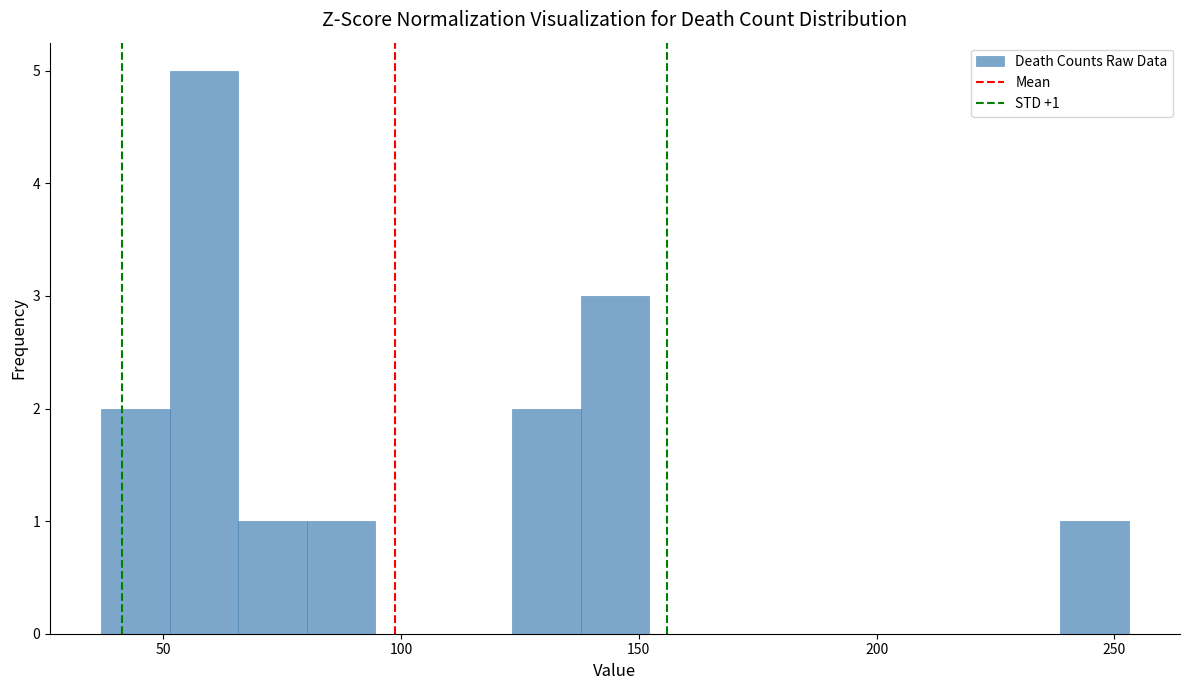

Read against the x-axis, roughly where is the centre of the tallest bar?

60